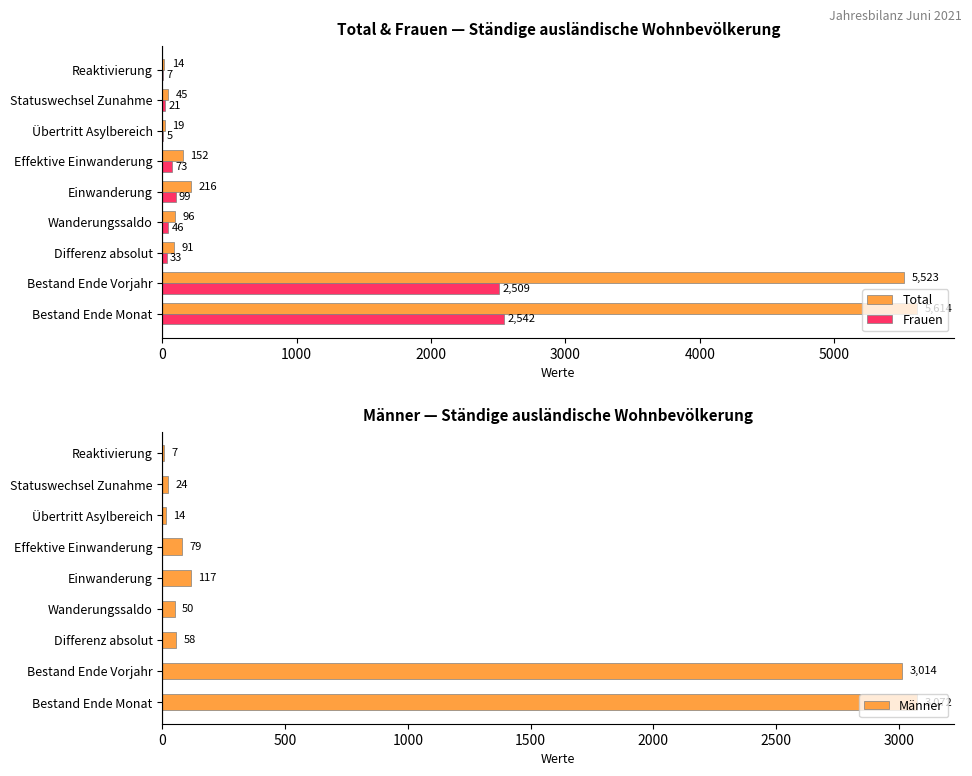

What is the sum of the Total values at Wanderungssaldo and Bestand Ende Monat?

5710